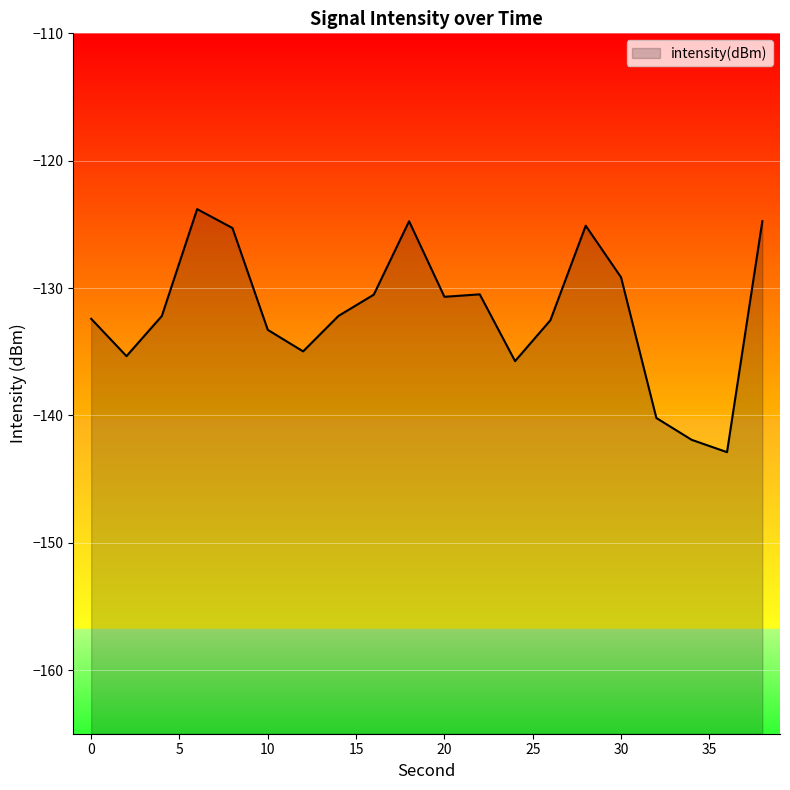

How many values exceed -132?

9